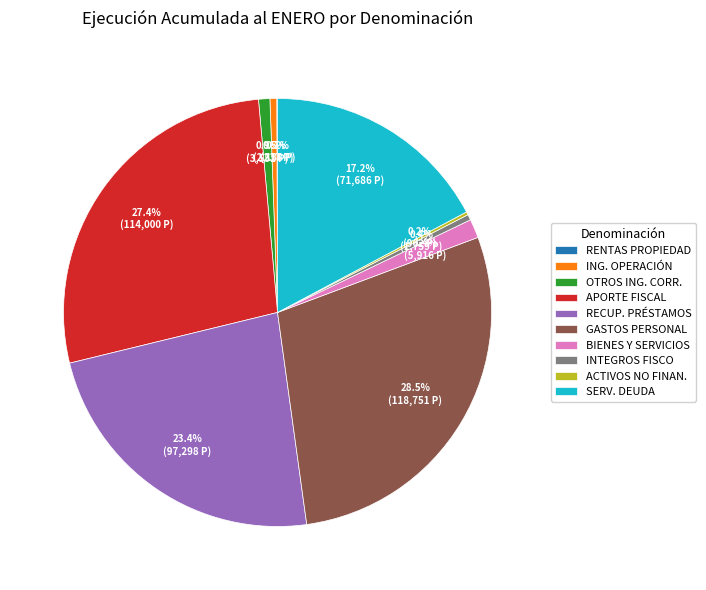

Which has a higher value, APORTE FISCAL or GASTOS PERSONAL?

GASTOS PERSONAL